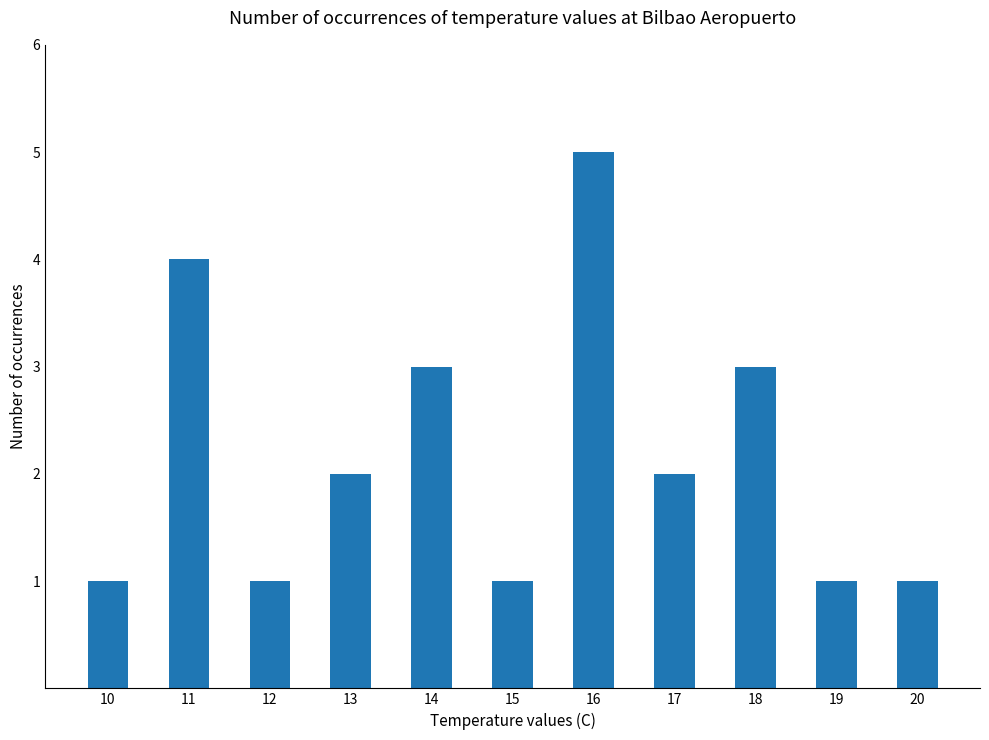

What is the value of the 6th bar from the left?

1